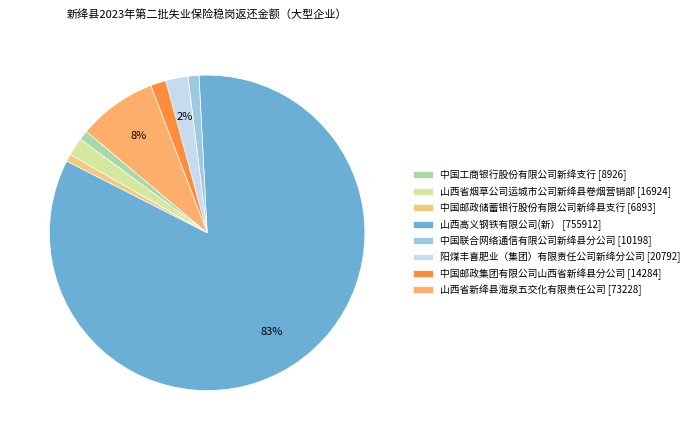

Count the number of slices in the pie.

8